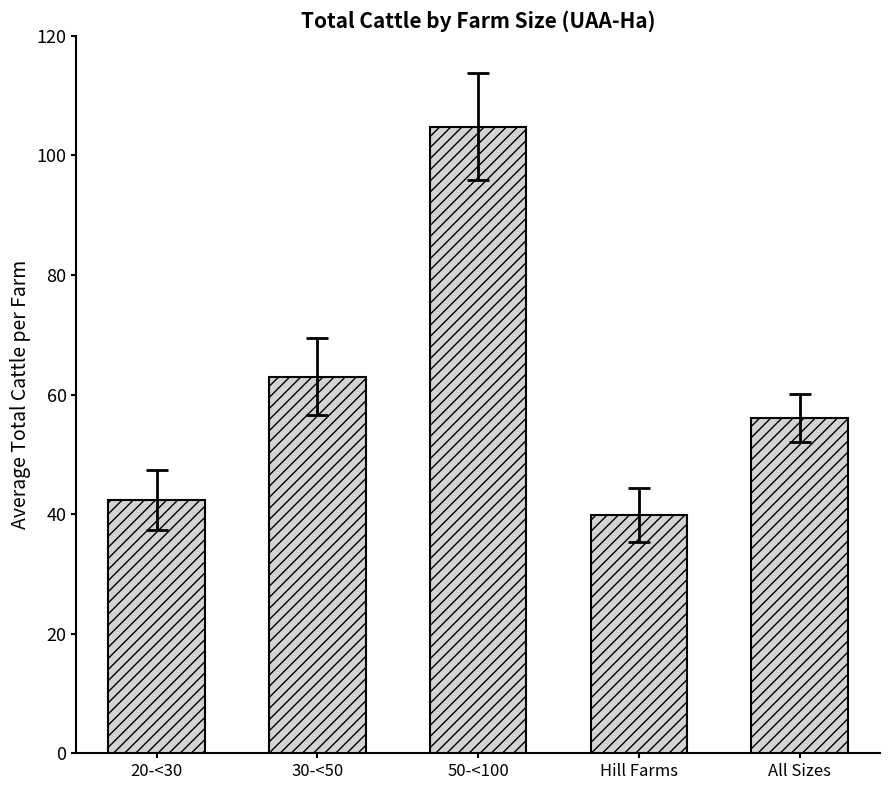

How many data points are above 56?

3